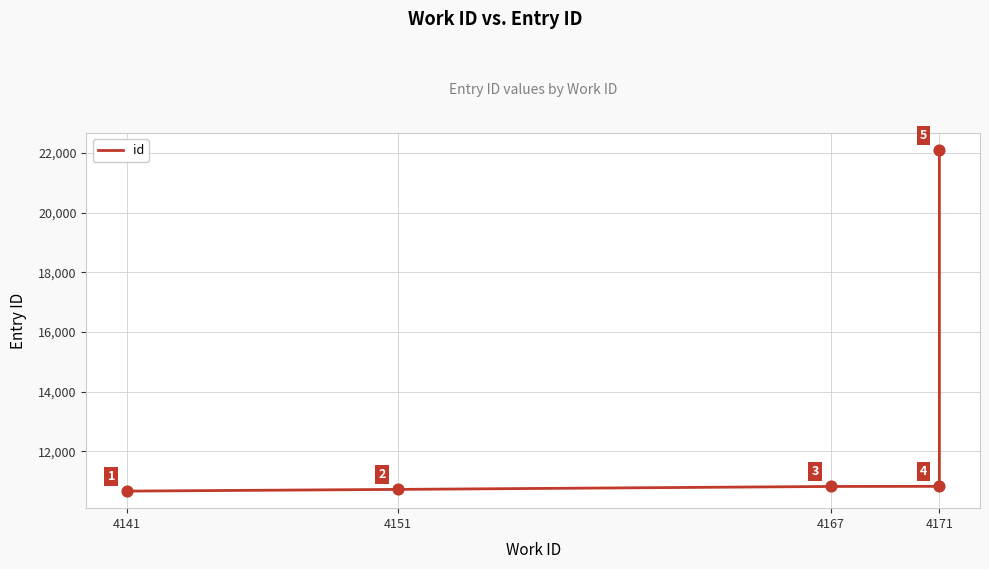

What is the change in value from 4167 to 4171?

+4